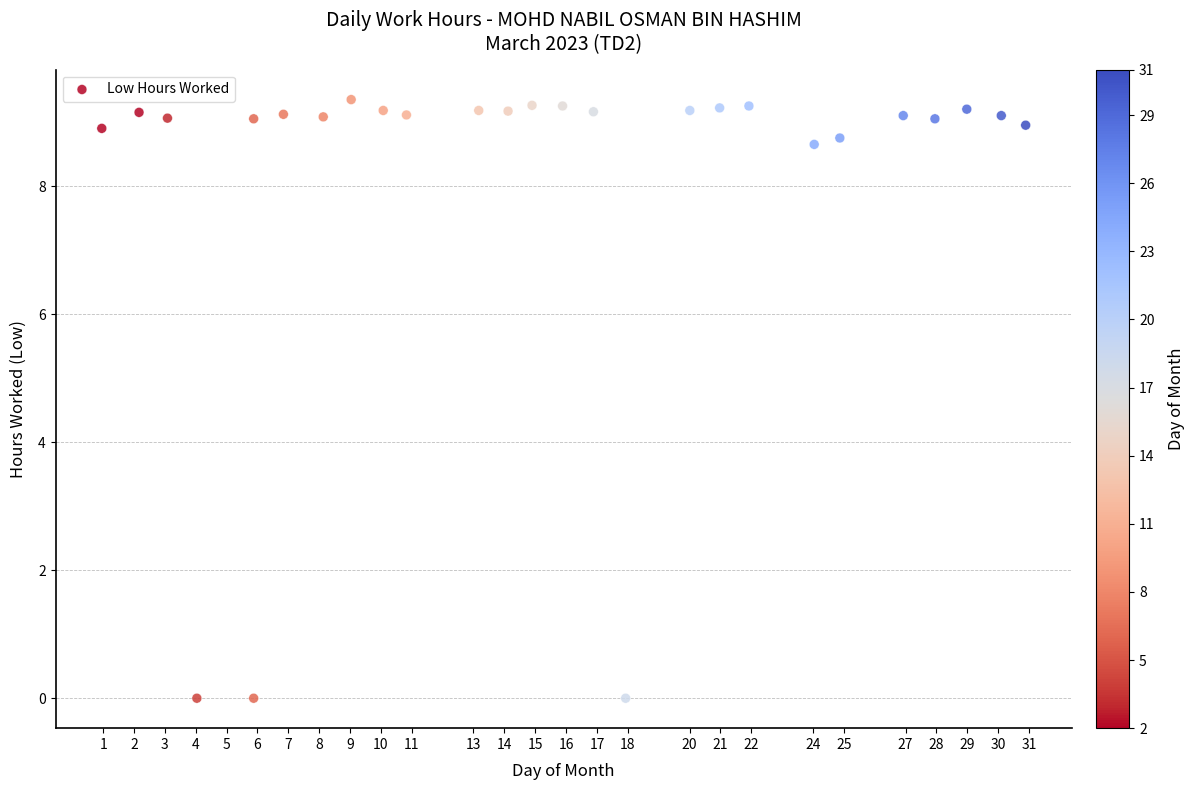

What is the range of X values (max minus min)?

29.9